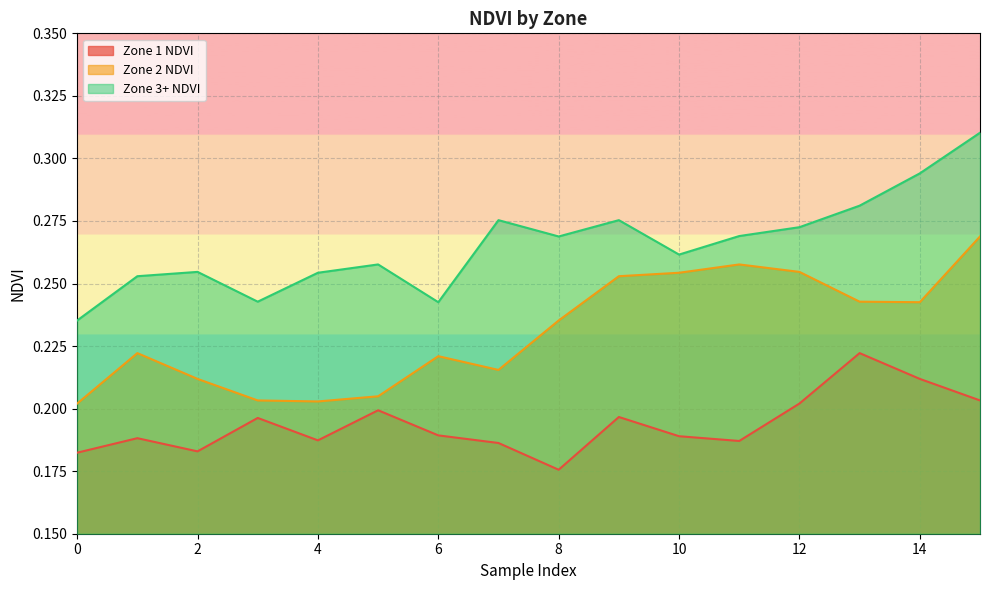

List the series in order of their peak value, lowest first.

Zone 1 NDVI, Zone 2 NDVI, Zone 3+ NDVI